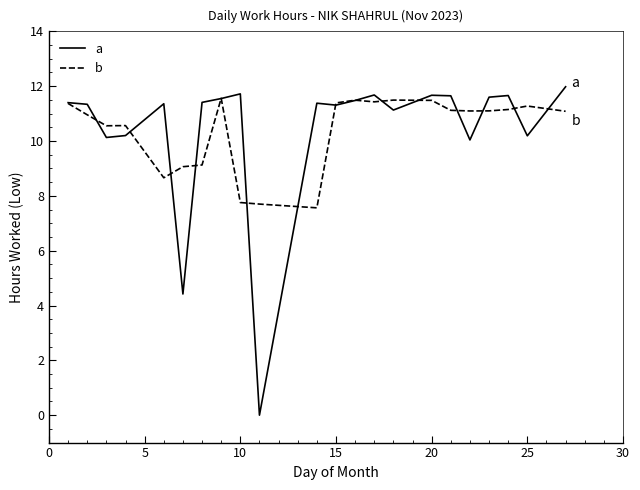

Which series has the largest range (max minus min)?

a